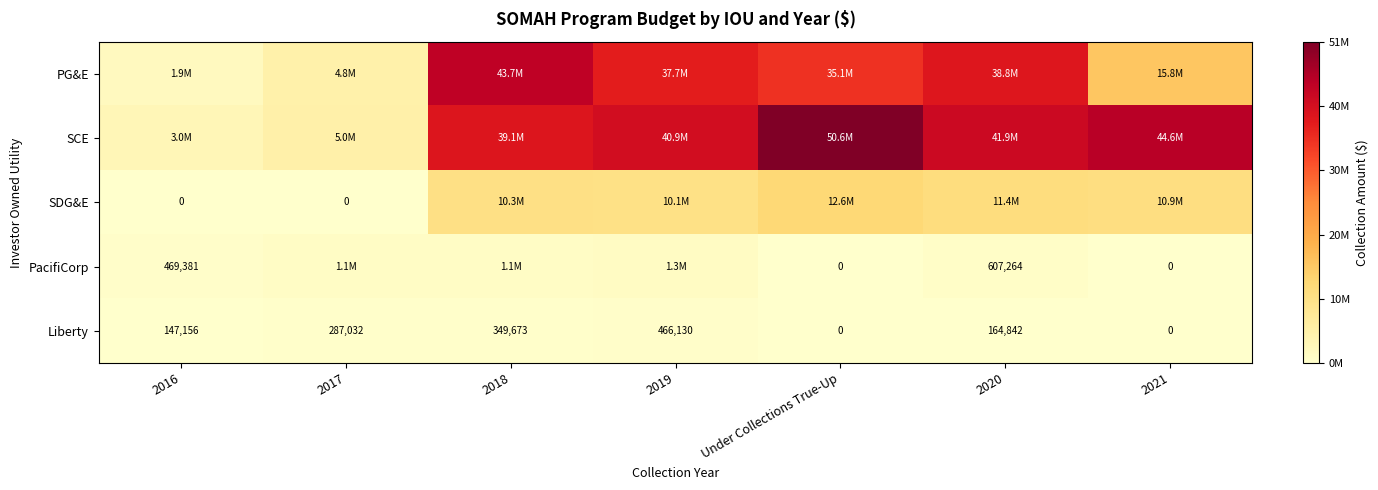

Where does the Liberty series first go above 164842?

2017